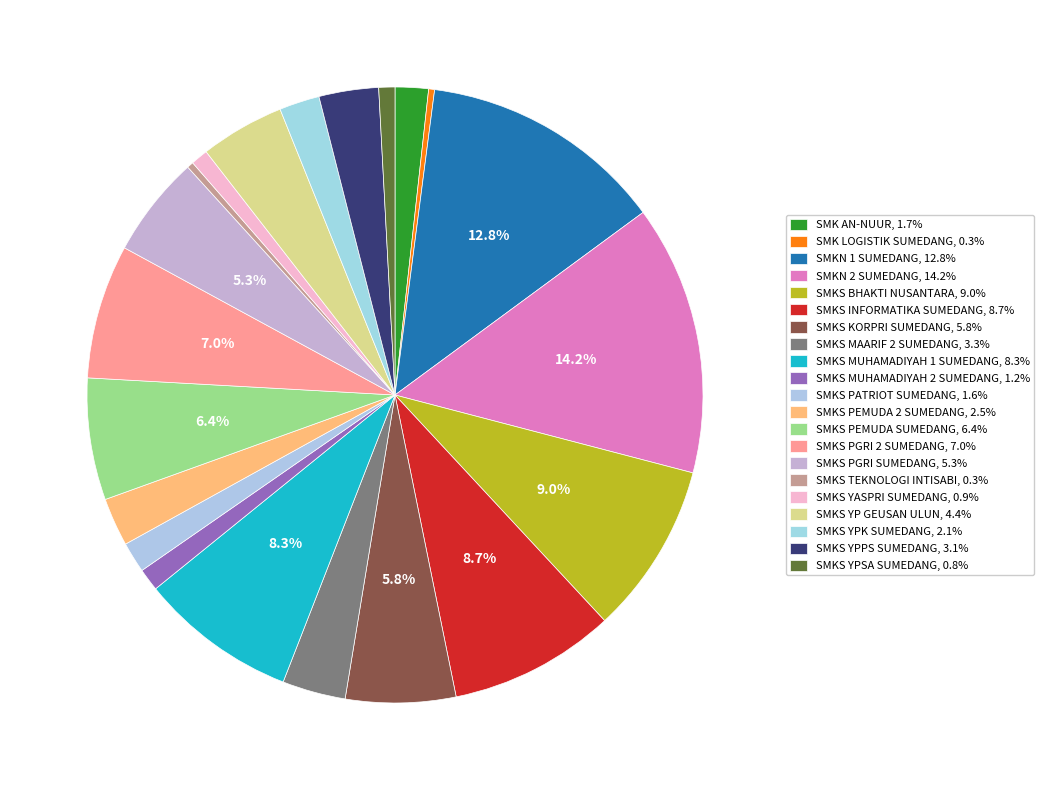

Does SMKS YASPRI SUMEDANG account for over 50% of the chart?

No